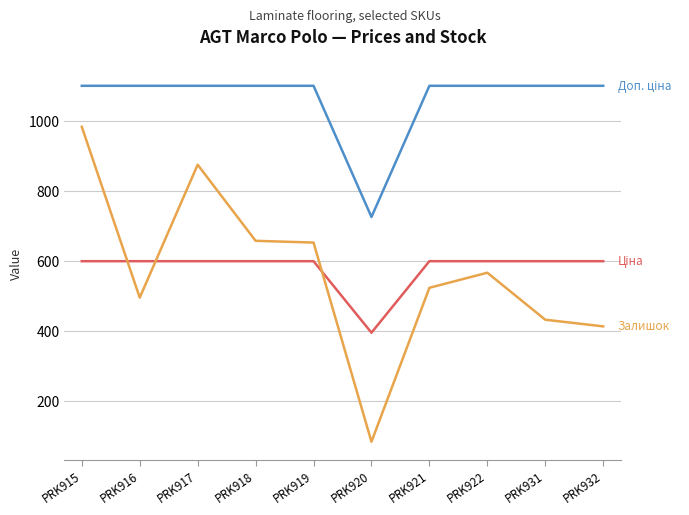

At which category does the chart reach its minimum across all series?

PRK920